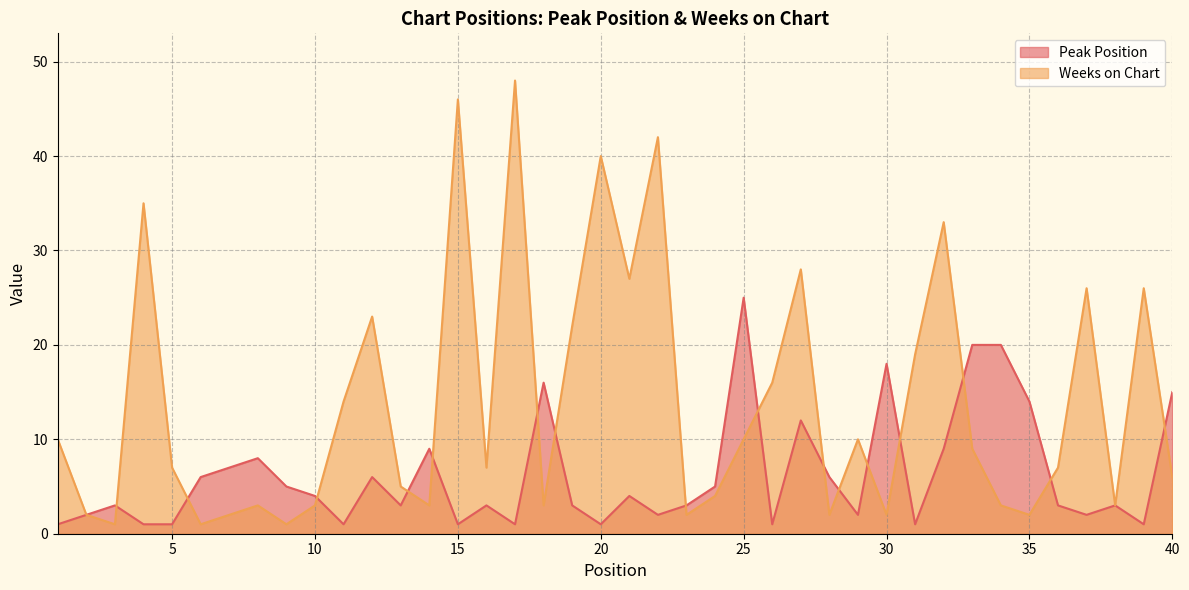

Reading right to left, extract all data points from this chart.

Peak Position: 15	1	3	2	3	14	20	20	9	1	18	2	6	12	1	25	5	3	2	4	1	3	16	1	3	1	9	3	6	1	4	5	8	7	6	1	1	3	2	1
Weeks on Chart: 6	26	3	26	7	2	3	9	33	19	2	10	2	28	16	10	4	2	42	27	40	22	3	48	7	46	3	5	23	14	3	1	3	2	1	7	35	1	2	10